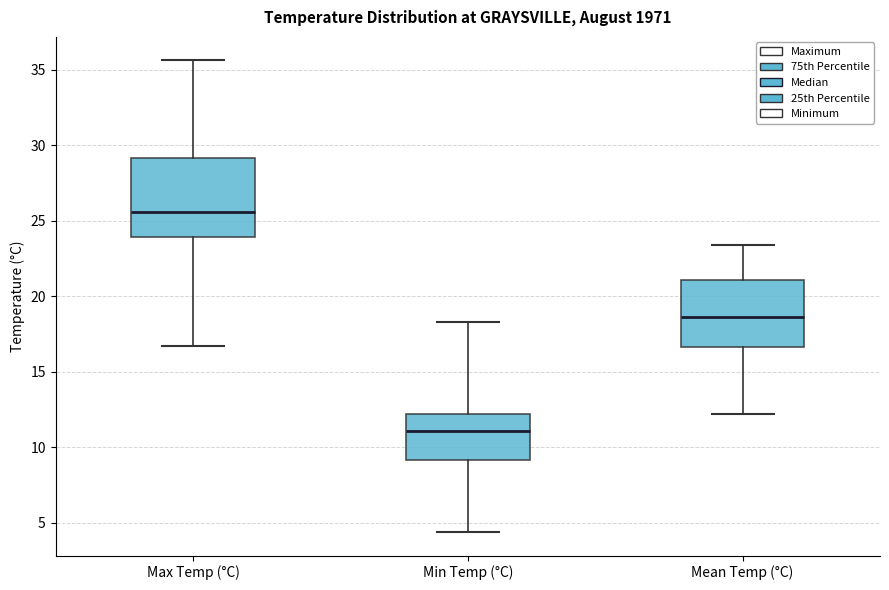

Where does the upper whisker of the box for Min Temp (°C) end on the y-axis? The values are not printed on the chart, so give them approximately, as read against the axis.

18.5